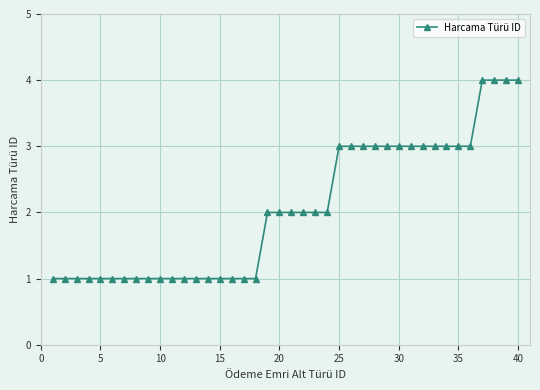

What is the greatest value displayed?

4